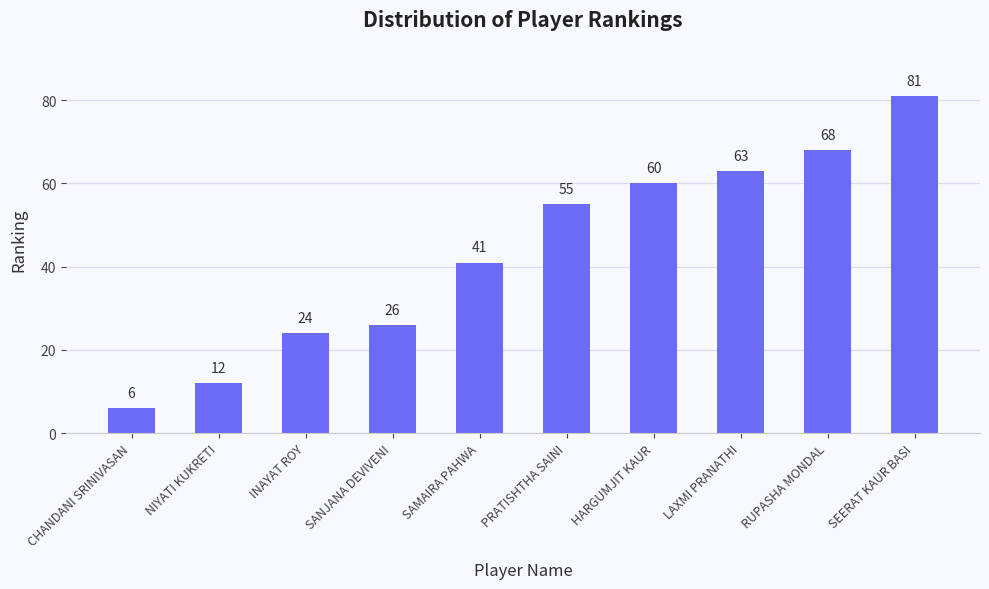

At which label is the value closest to 43?

SAMAIRA PAHWA